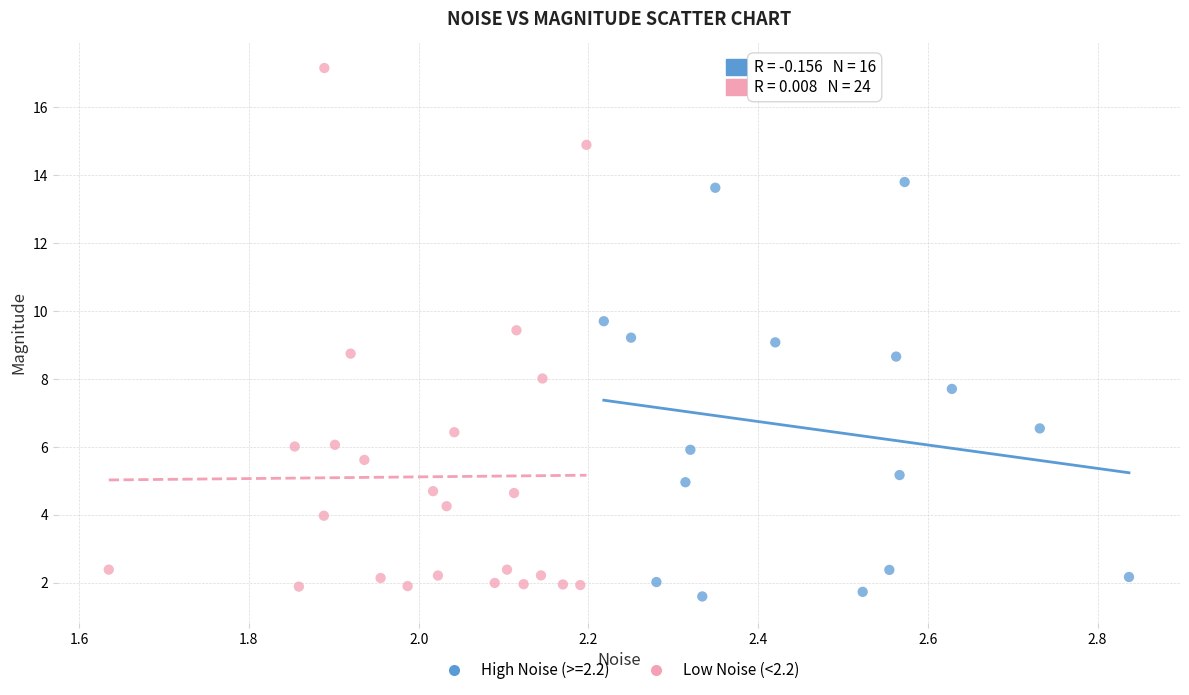

Which series has the largest Y range (max minus min)?

Low Noise (<2.2)